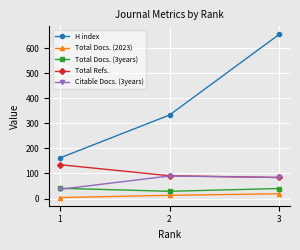

Does the chart display data point markers on the line(s)?

Yes